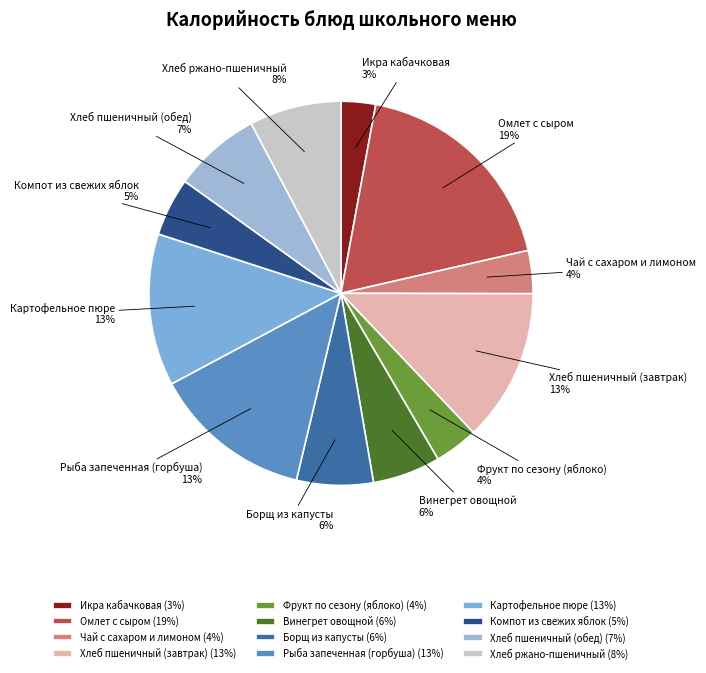

Which slice is the largest?

Омлет с сыром